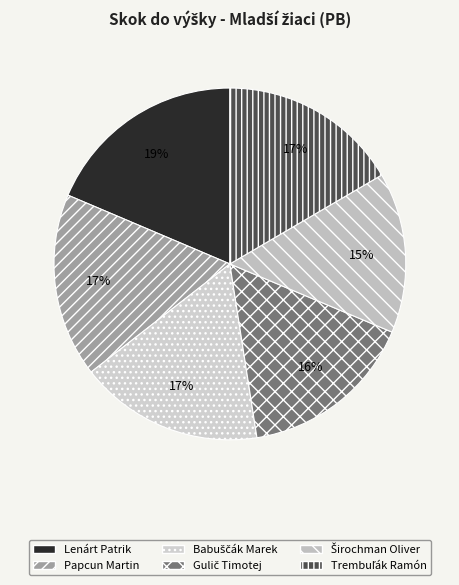

Is Trembuľák Ramón the majority of the pie?

No